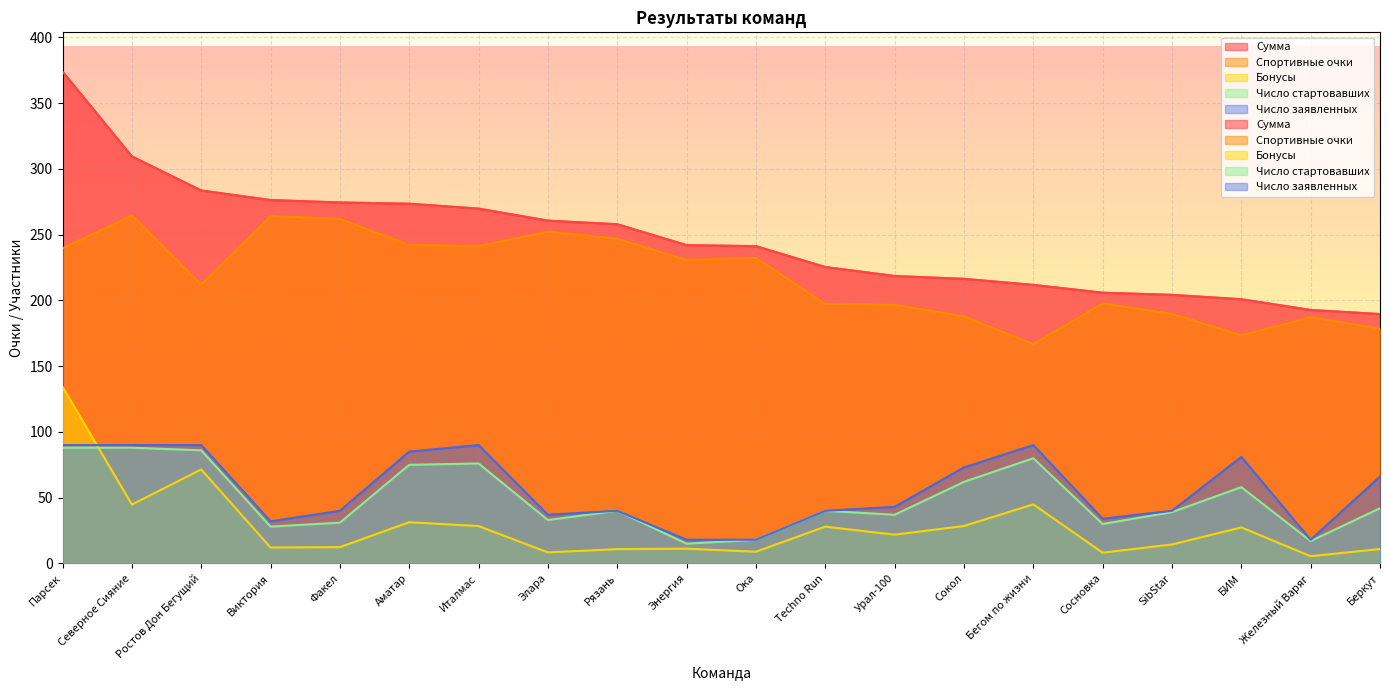

The value of Число стартовавших at Факел is 31.0. True or false?

True